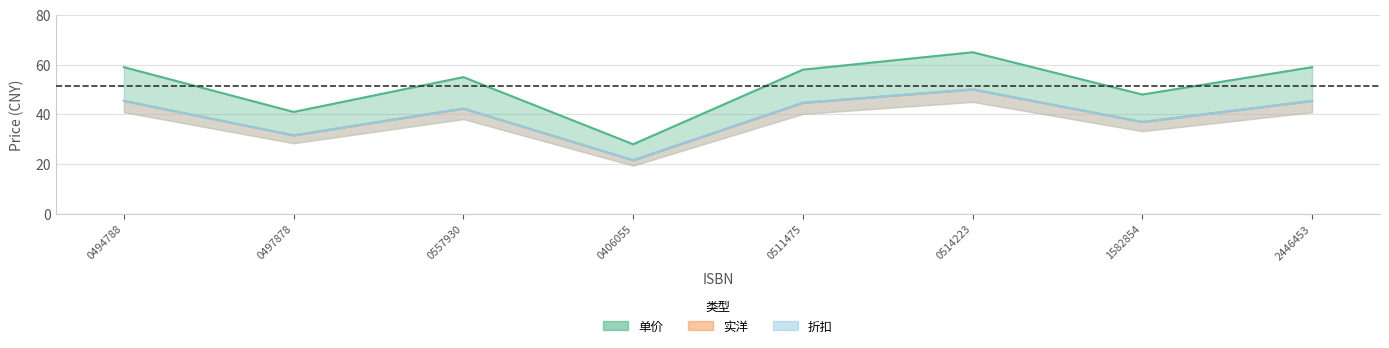

Which series has the largest total across all categories?

单价